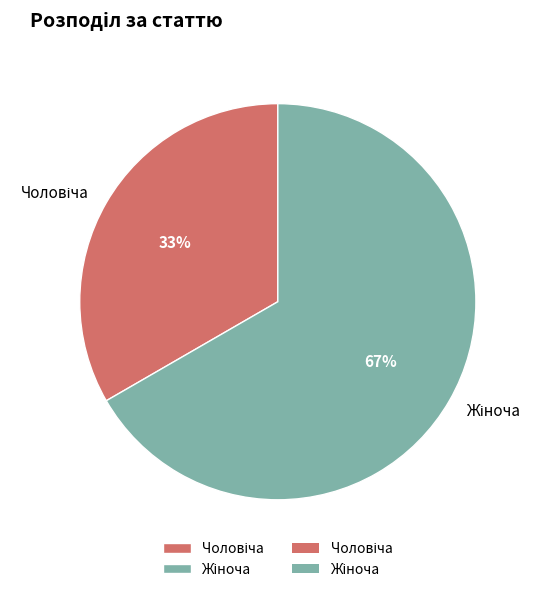

To the nearest percent, what is the average slice percentage?

50%